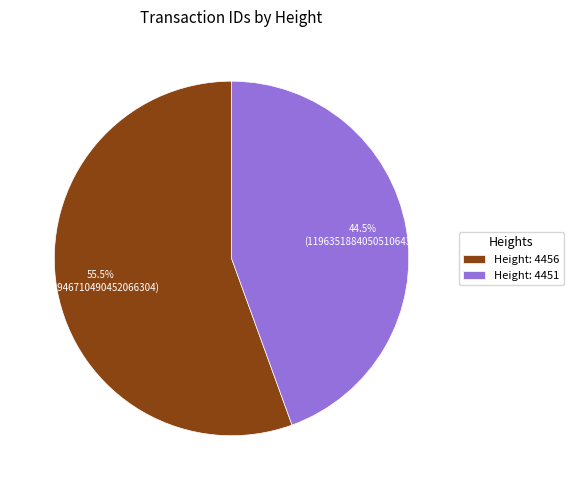

To the nearest percent, what is the average slice percentage?

50%